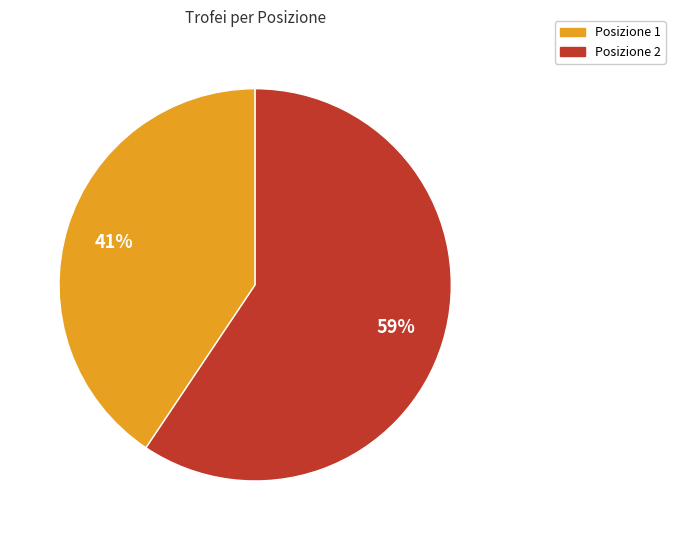

Is there a majority slice in this chart?

Yes